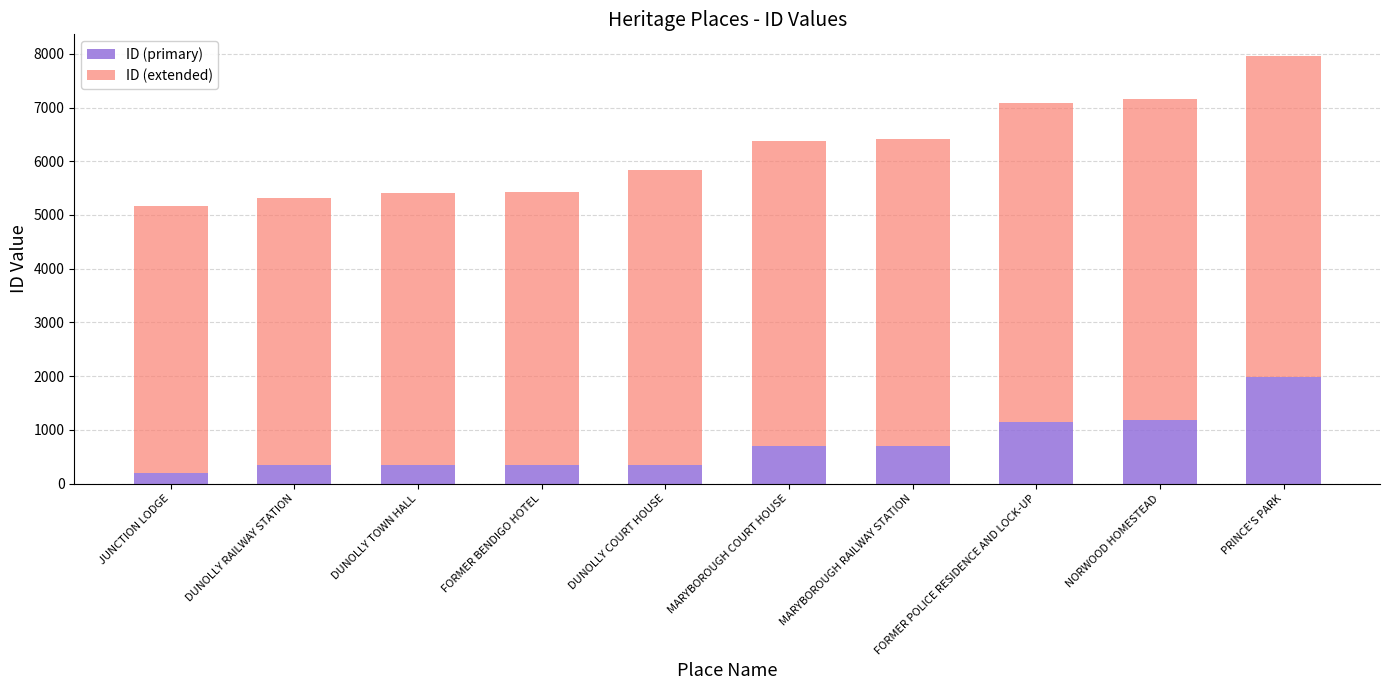

What is the difference between the ID (primary) values at MARYBOROUGH RAILWAY STATION and DUNOLLY TOWN HALL?

347